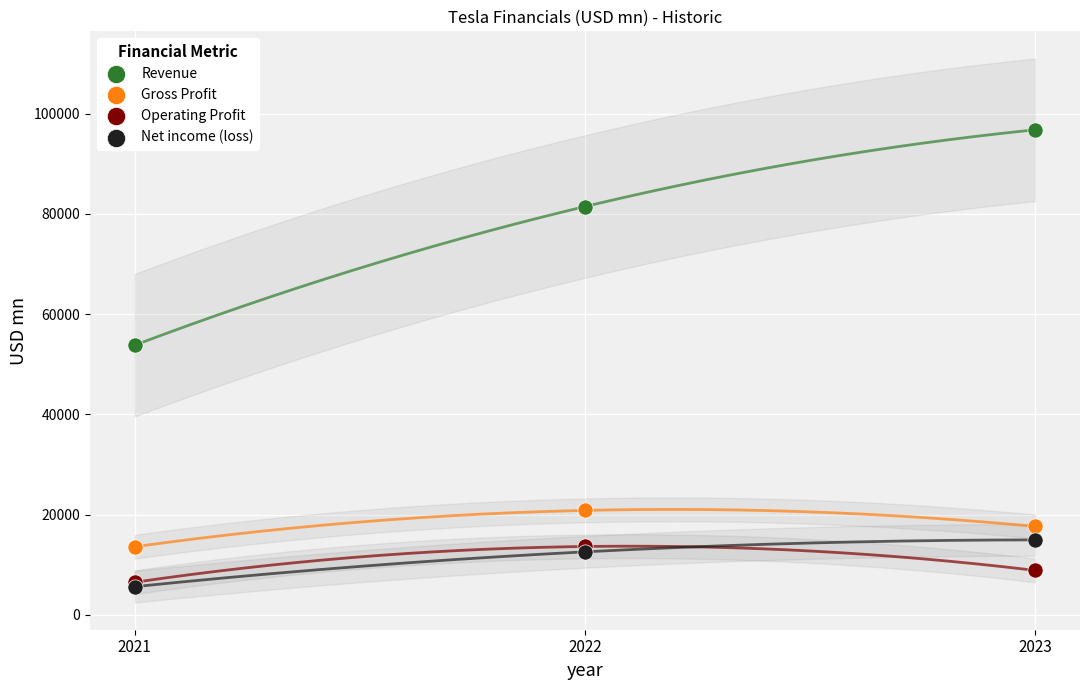

Across all series, what Y value is closest to 51208?

53823